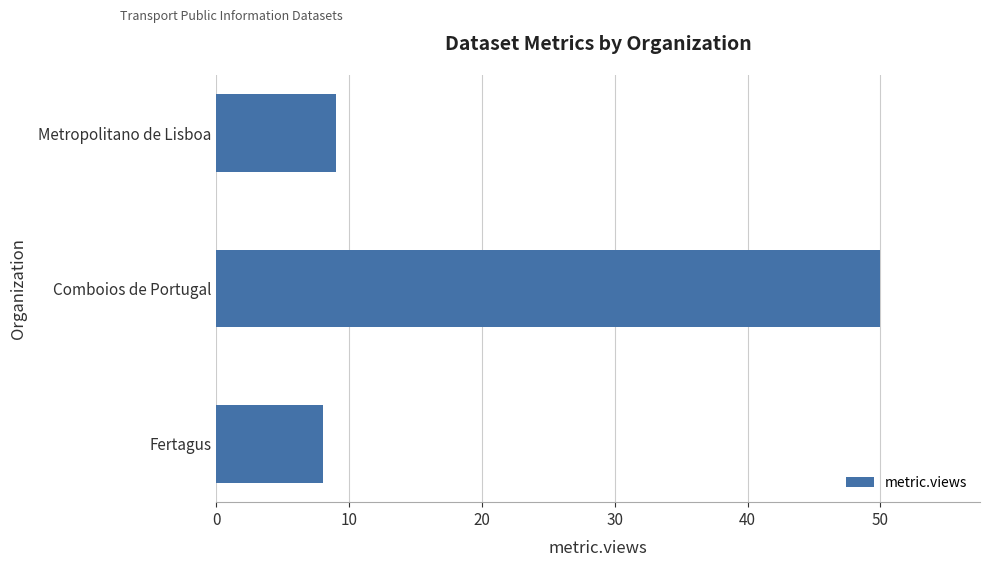

Is it true that the value at Metropolitano de Lisboa is 15?

False